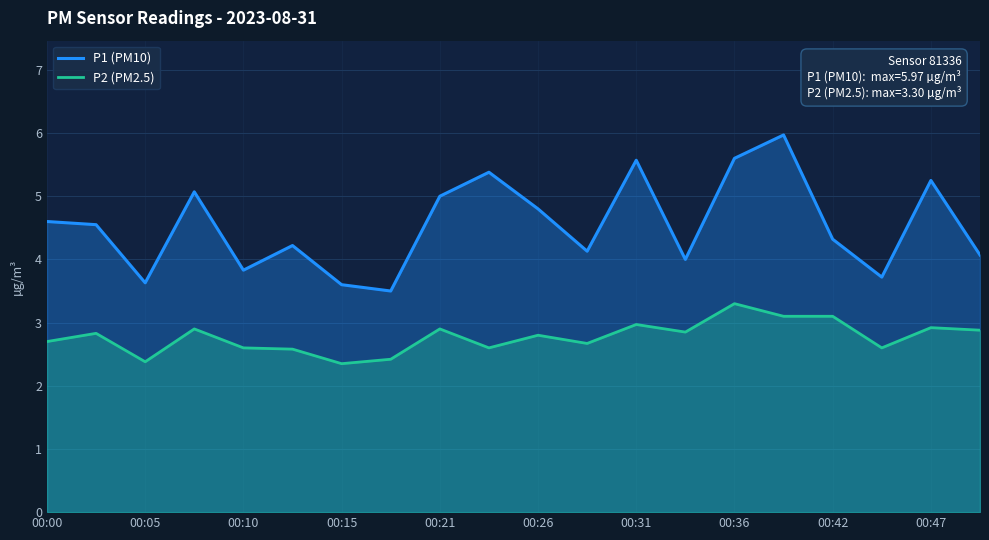

What is the spread (max minus min) of values at 00:36?

2.3